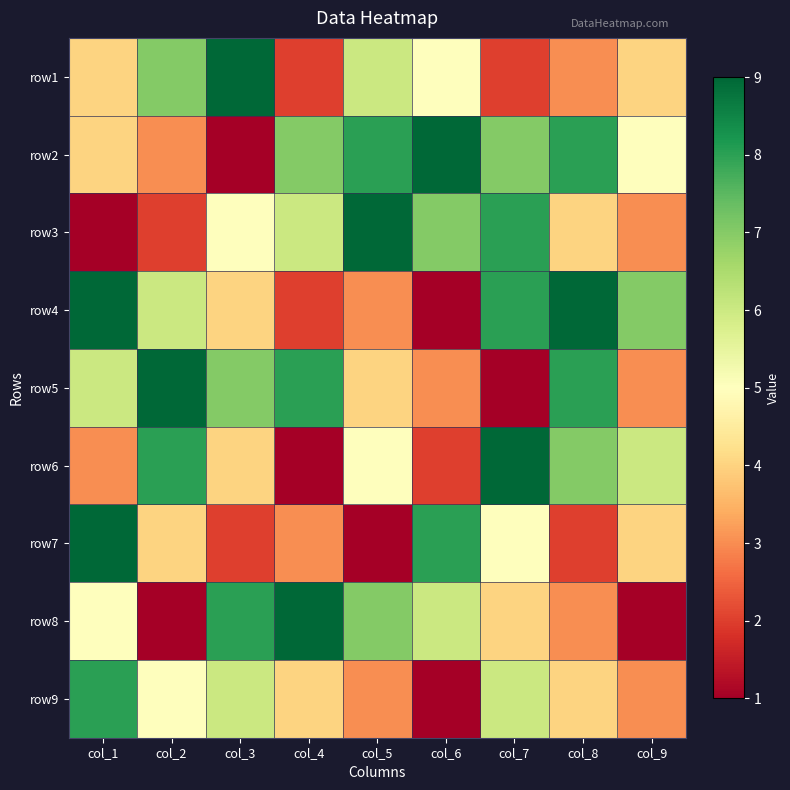

What is the difference between the highest and lowest values at col_7?

8